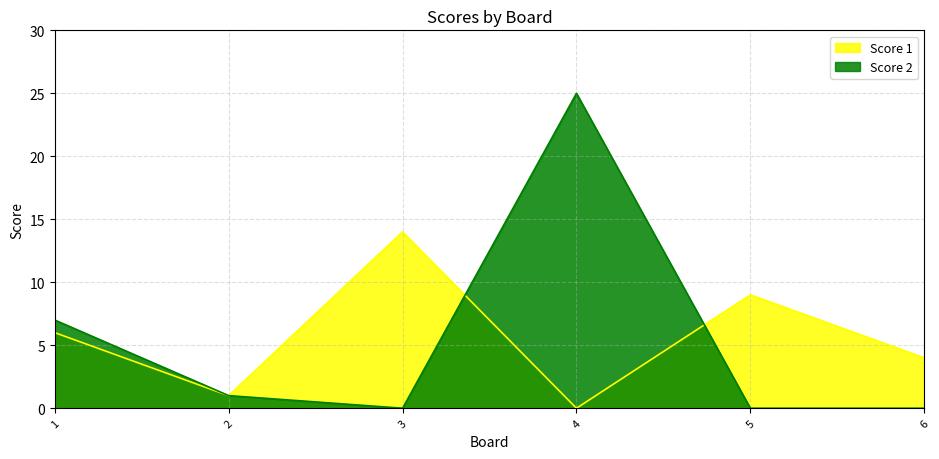

Reading right to left, transcribe all the data shown in this chart.

Score 1: 4	9	0	14	1	6
Score 2: 0	0	25	0	1	7